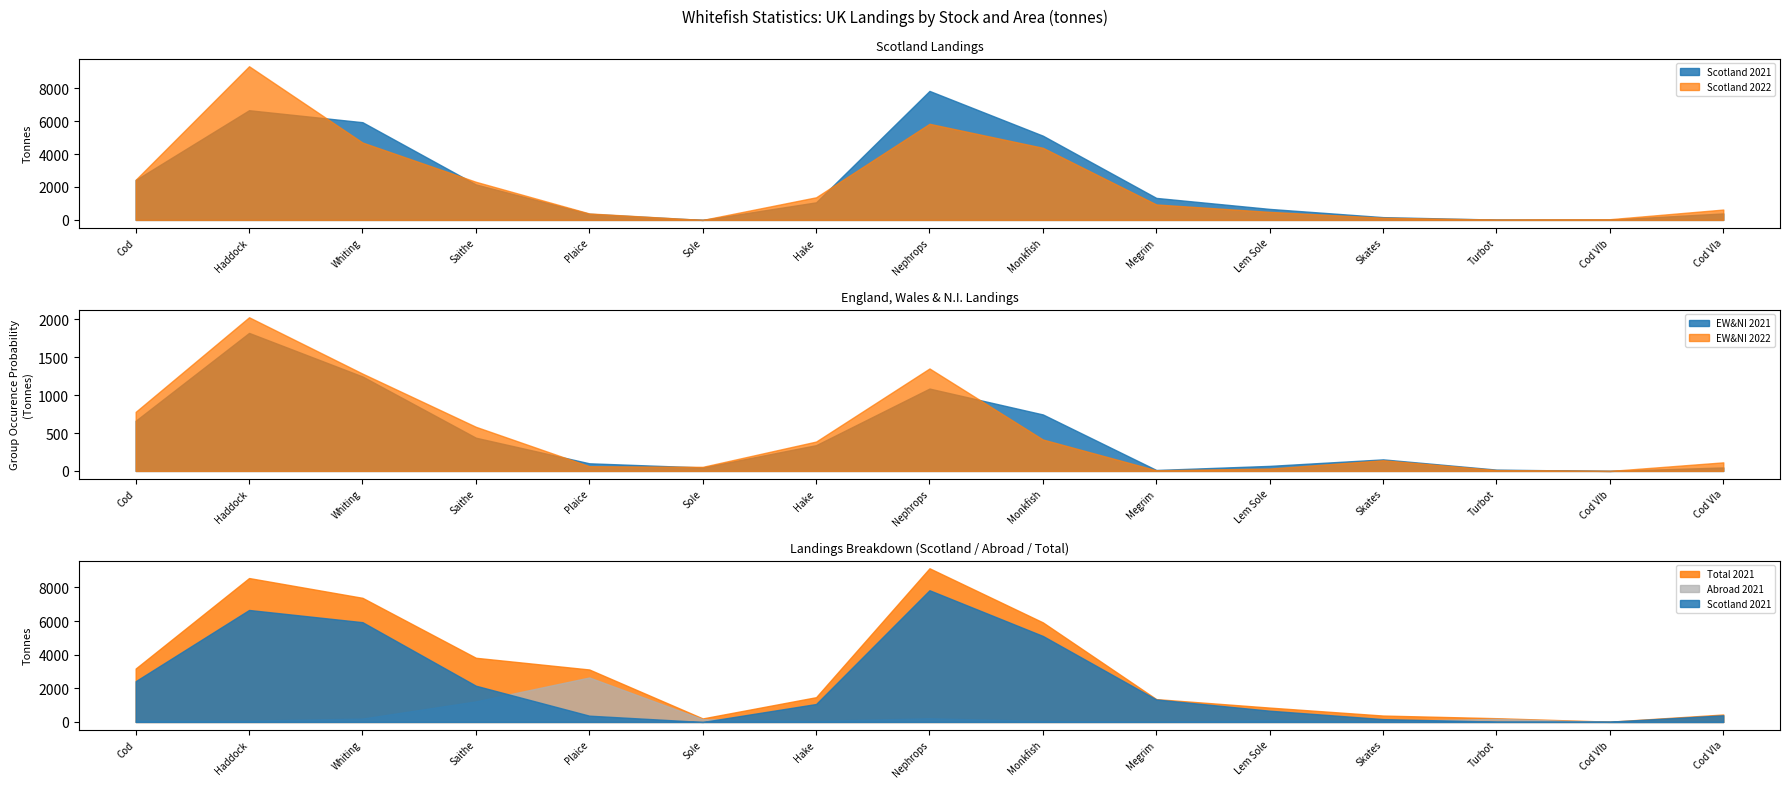

What is the label of the 14th point from the right?

Haddock